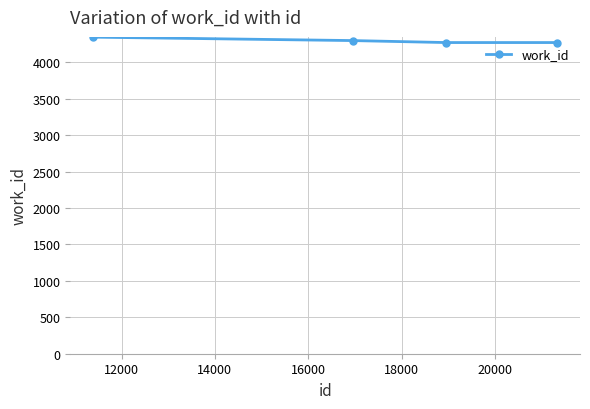

What is the sum of all values?

17189